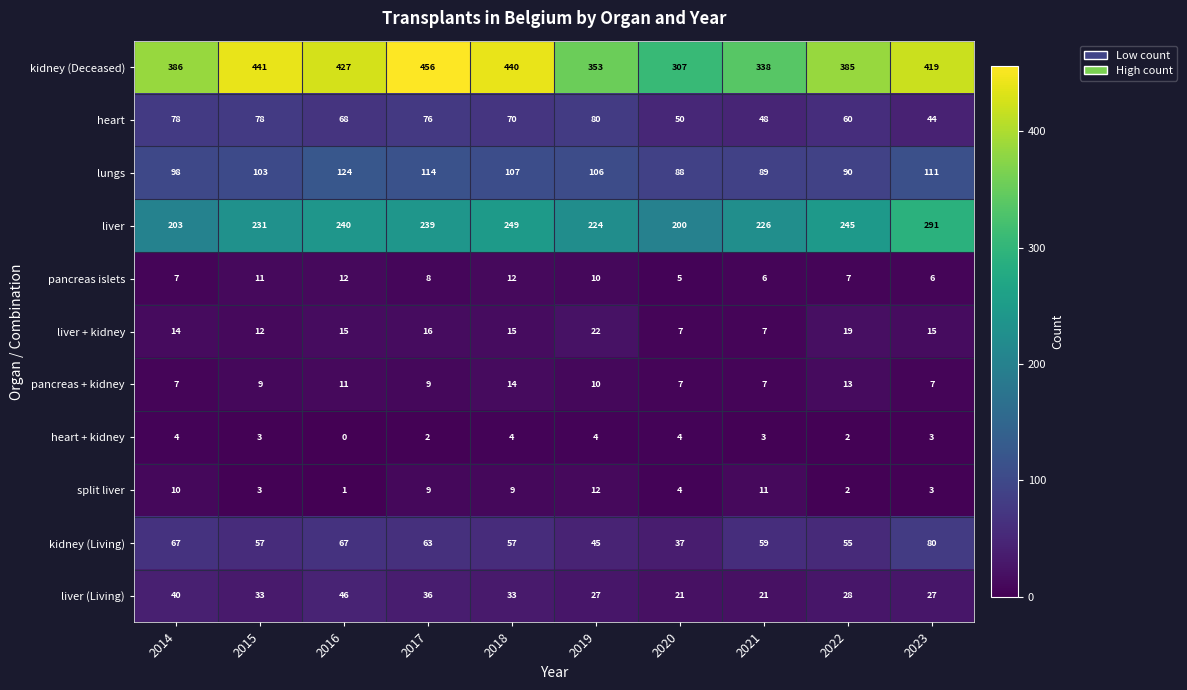

At how many categories does at least one series exceed 42?

10